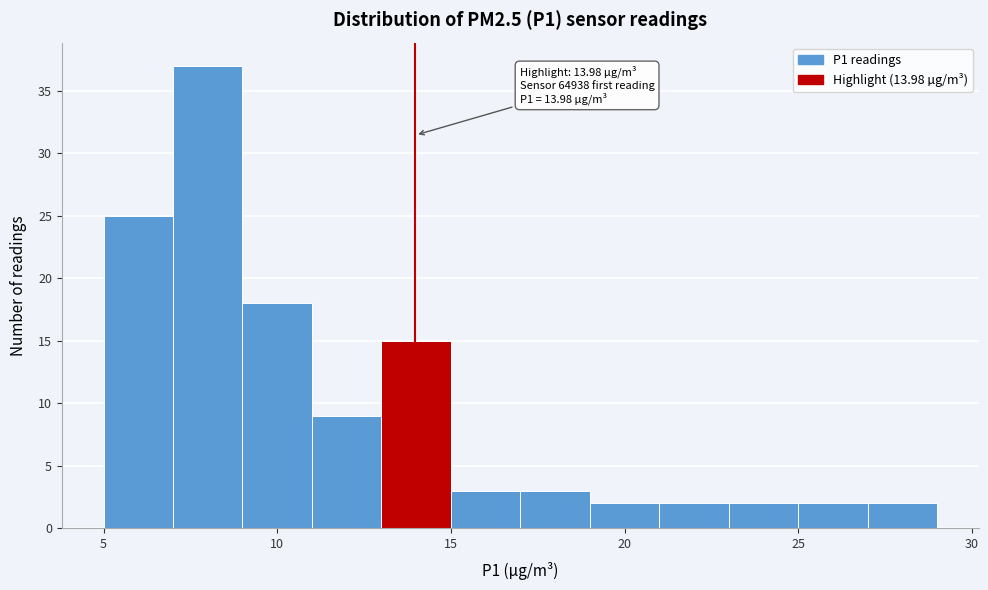

Over which range of the x-axis is the bar tallest?

7 to 9